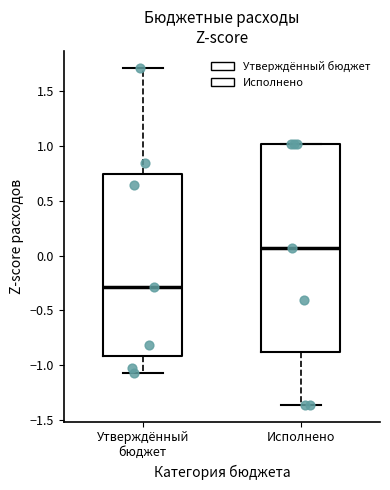

Where is the upper edge of the box for Исполнено on the y-axis? The values are not printed on the chart, so give them approximately, as read against the axis.

1.00